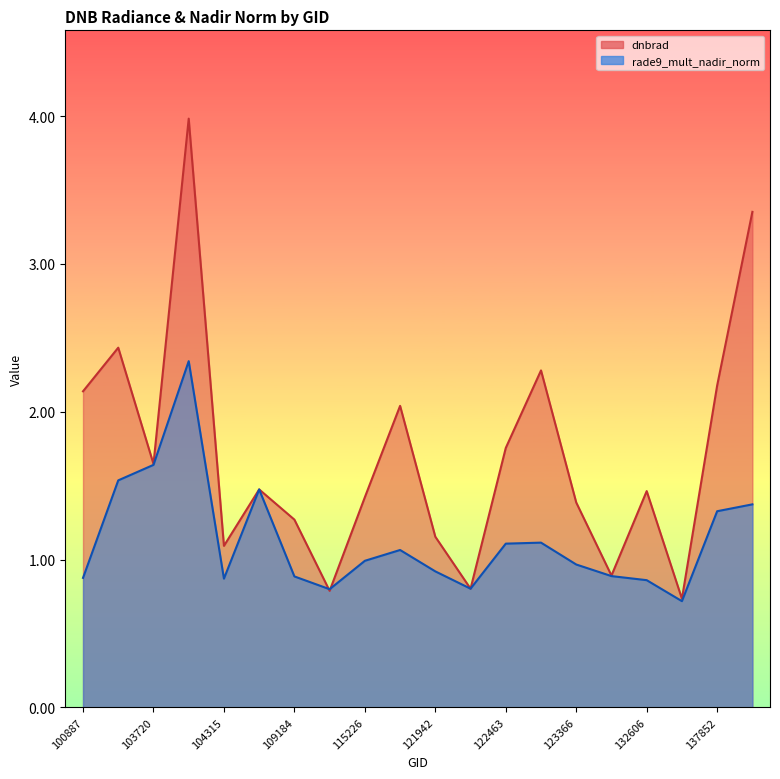

Is the value of dnbrad at 104431 greater than the value of rade9_mult_nadir_norm at 122463?

Yes